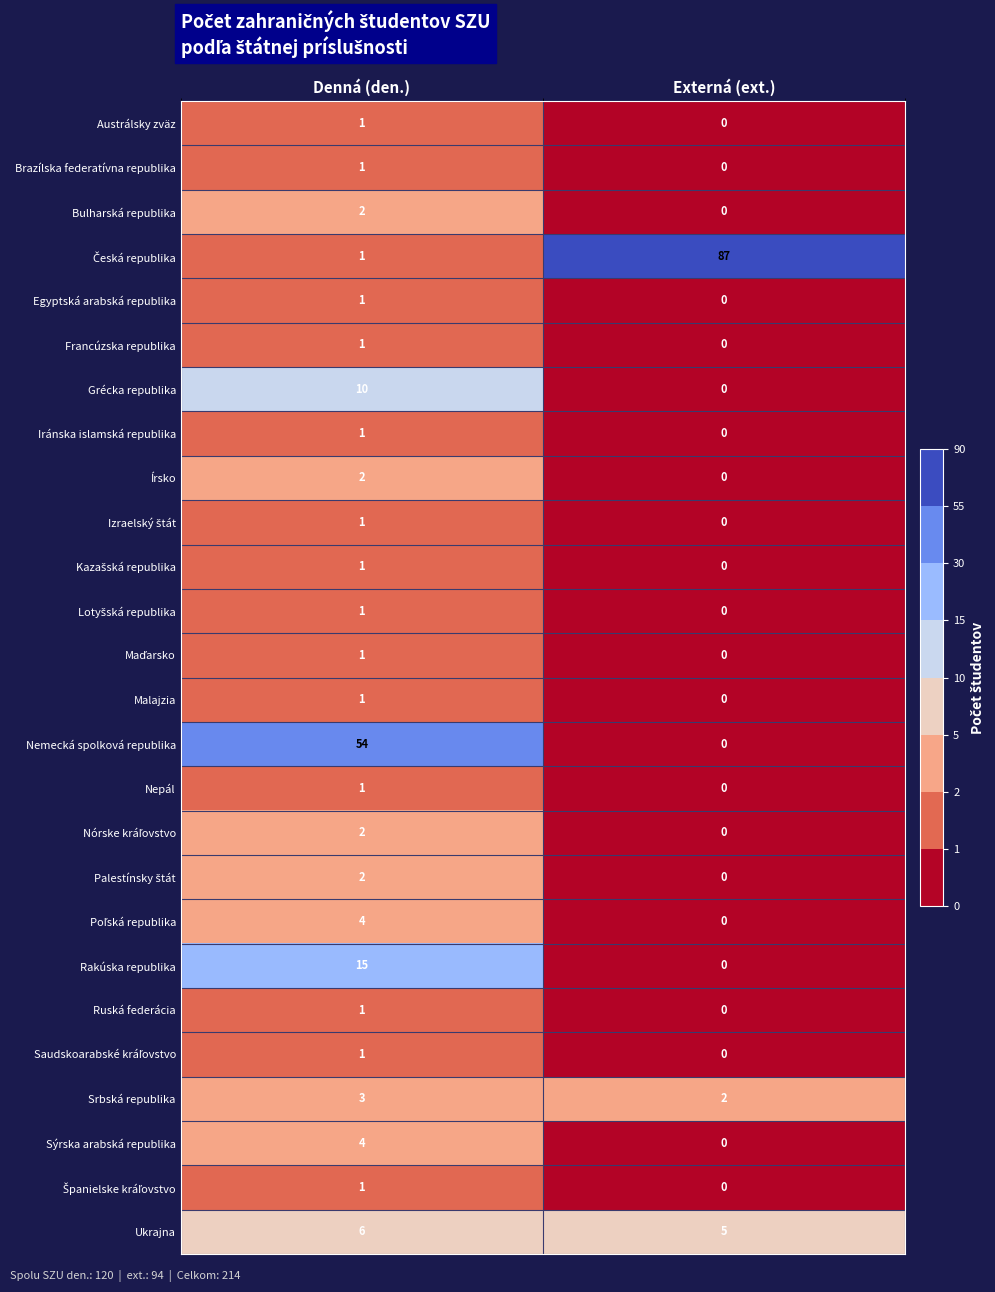

How many series are shown in this chart?

26